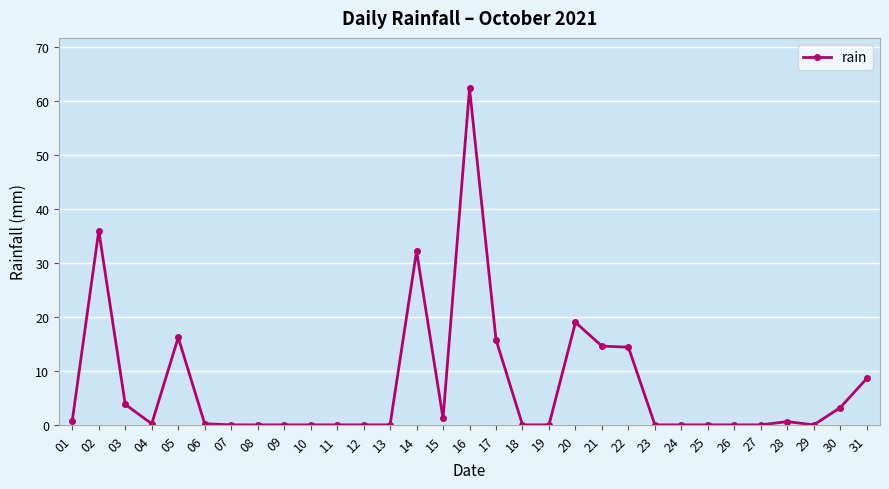

What is the sum of all values?

229.2